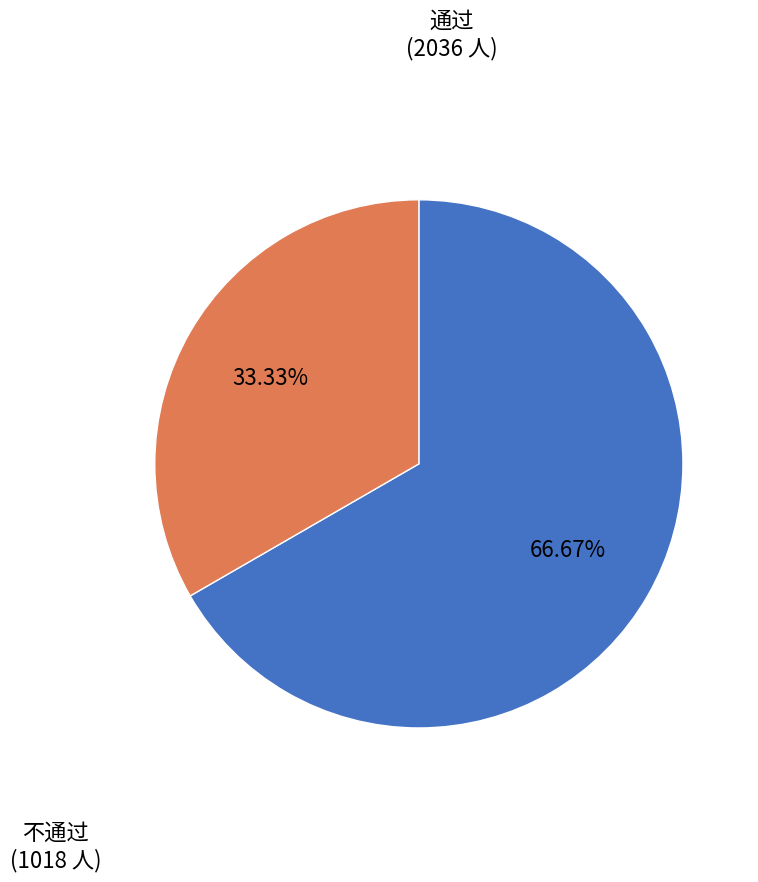

Is there a majority slice in this chart?

Yes